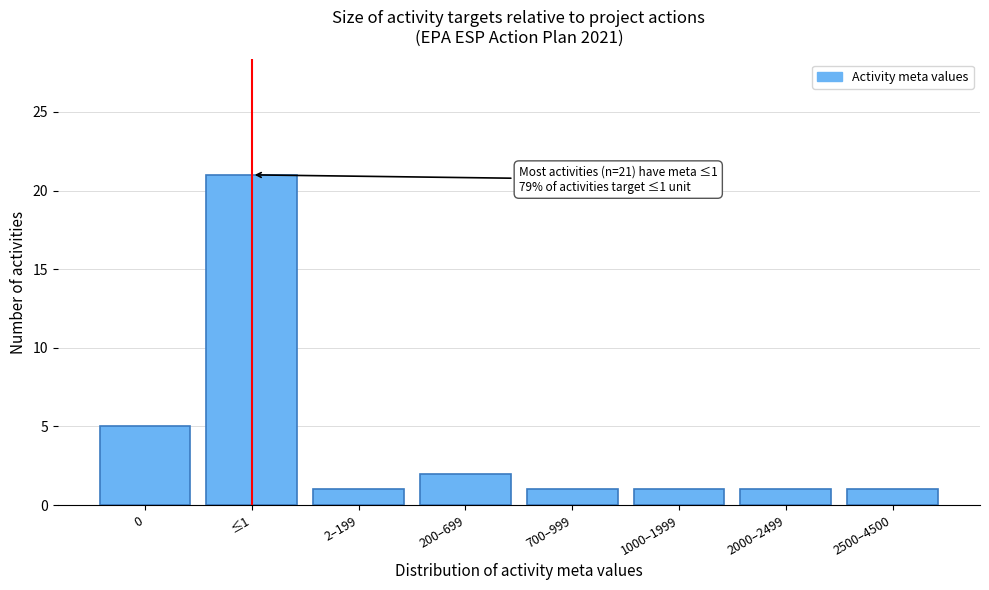

Reading left to right, list all the values displayed in this chart.

5	21	1	2	1	1	1	1